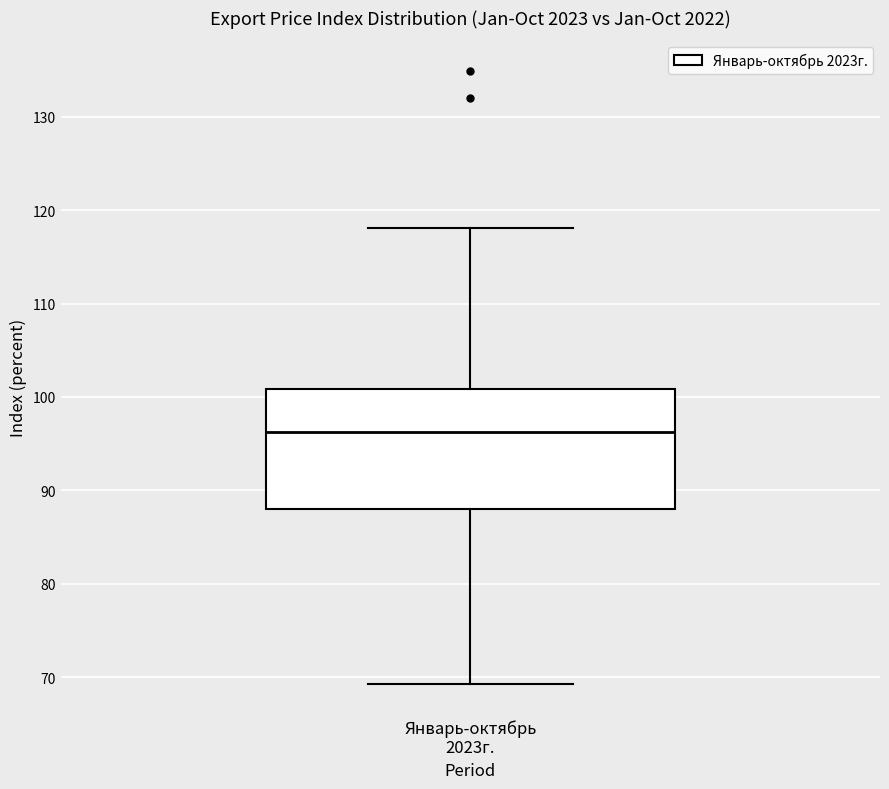

Where is the lower edge of the box for Январь-октябрь 2023г. on the y-axis? The values are not printed on the chart, so give them approximately, as read against the axis.

88